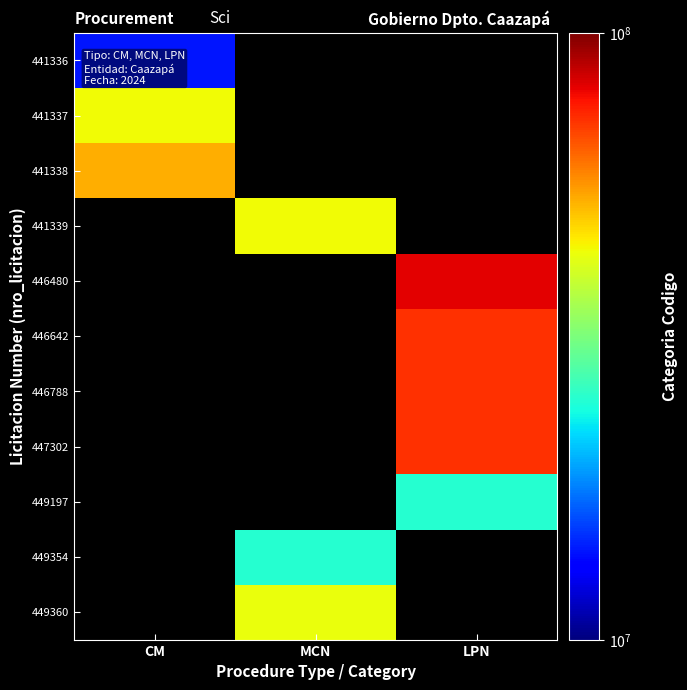

Which label corresponds to the largest value in the chart?

LPN